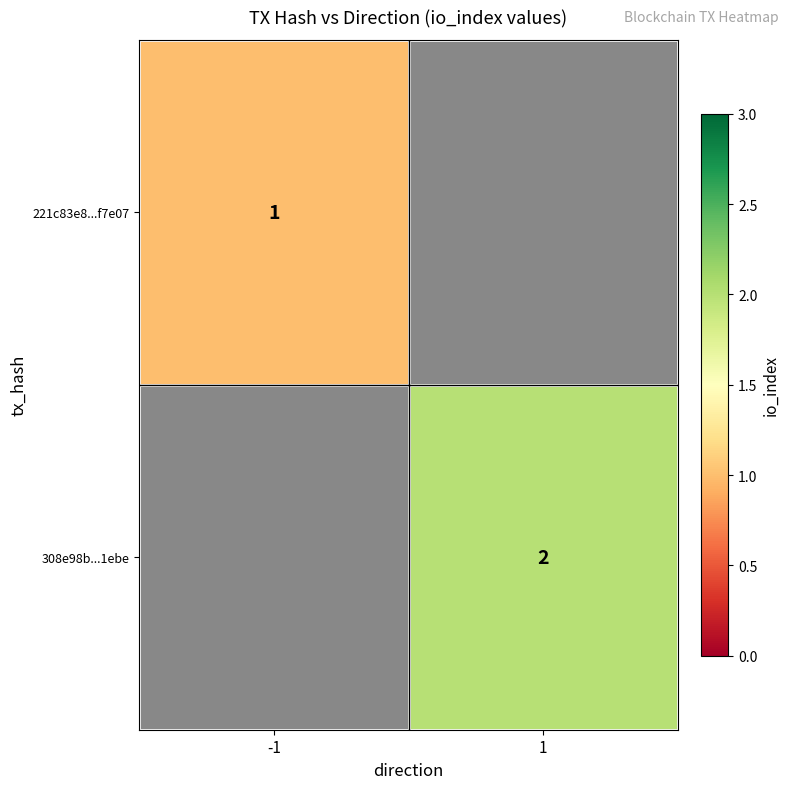

True or false: 221c83e8...f7e07 has a value of 2 at -1.

False